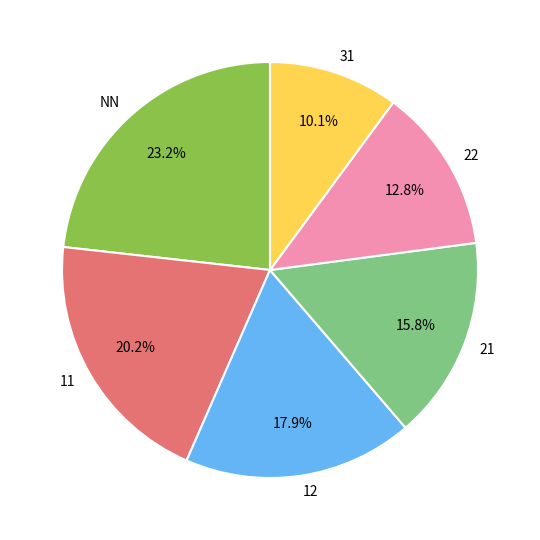

To the nearest percent, what is the difference between the largest and smallest slice percentages?

13%